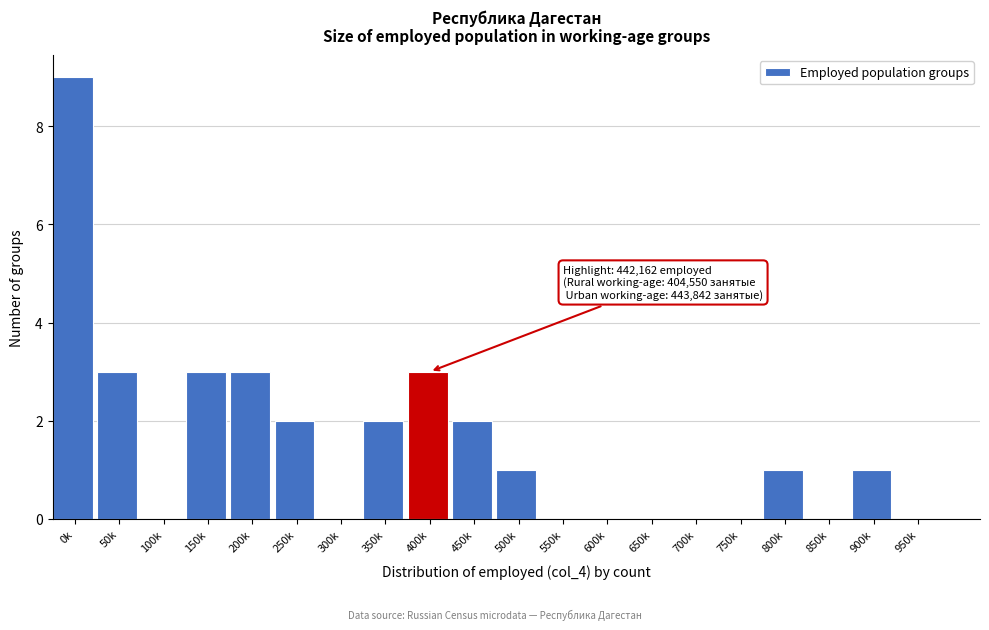

Reading left to right, transcribe all the data shown in this chart.

0k=9	50k=3	100k=0	150k=3	200k=3	250k=2	300k=0	350k=2	400k=3	450k=2	500k=1	550k=0	600k=0	650k=0	700k=0	750k=0	800k=1	850k=0	900k=1	950k=0